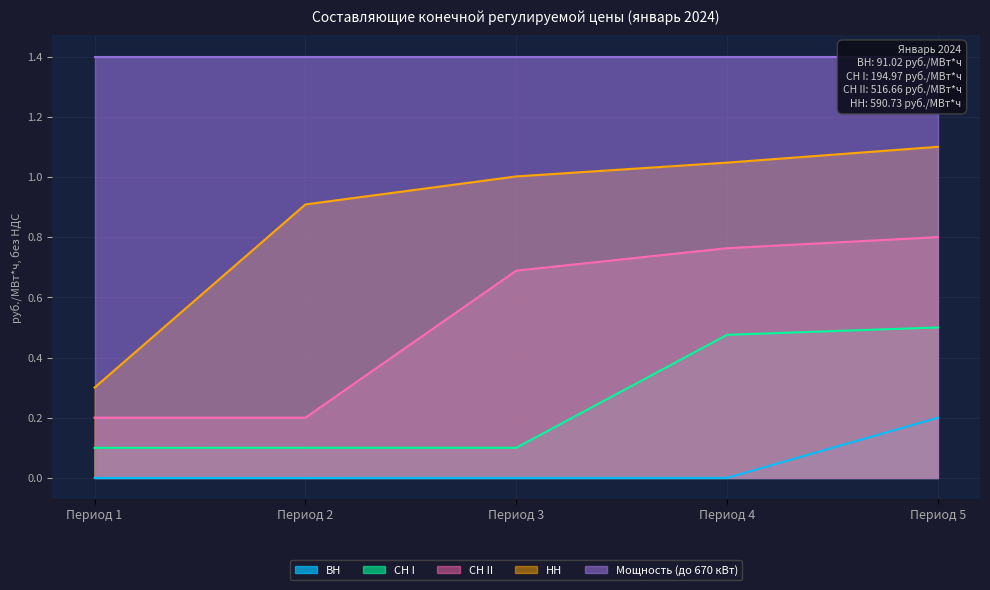

Which series has the largest range (max minus min)?

НН